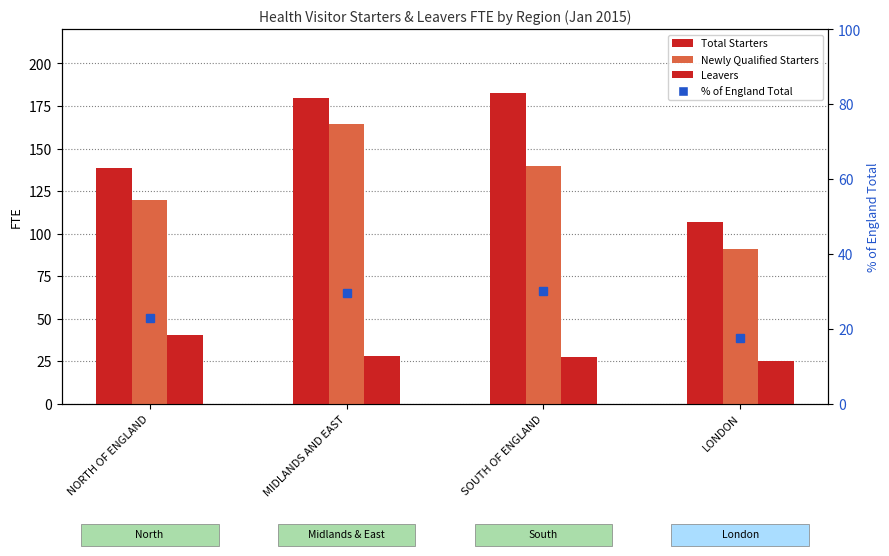

Rank the series at MIDLANDS AND EAST from lowest to highest value.

Leavers, % of England Total, Newly Qualified Starters, Total Starters